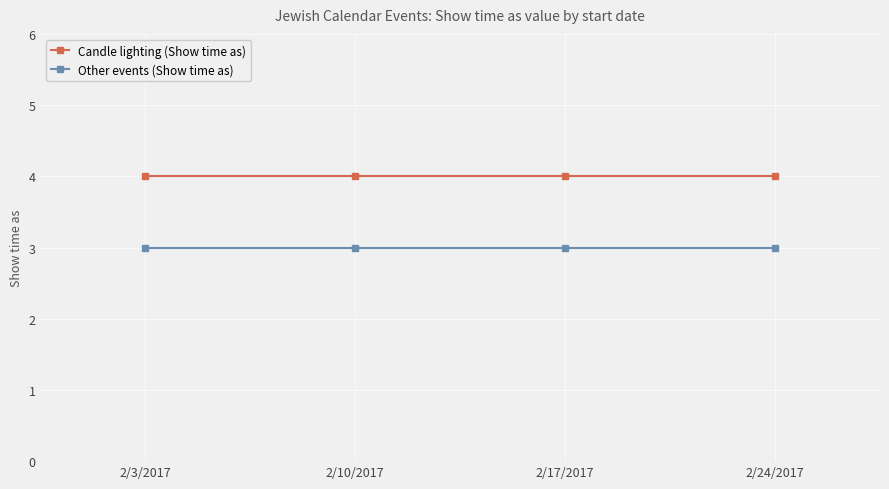

What value does the Candle lighting (Show time as) series have at 2/3/2017?

4